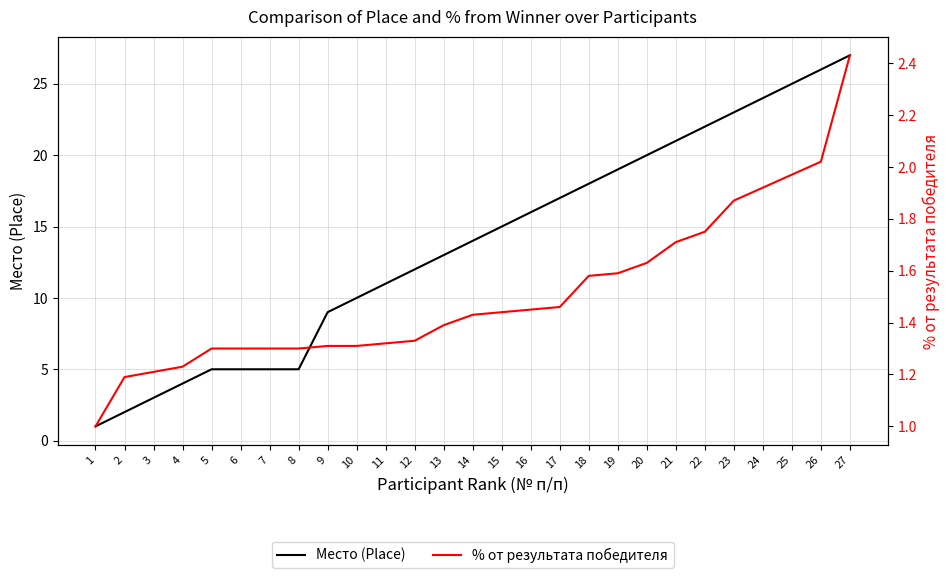

Rank the series by their average value, from highest to lowest.

Место (Place), % от результата победителя